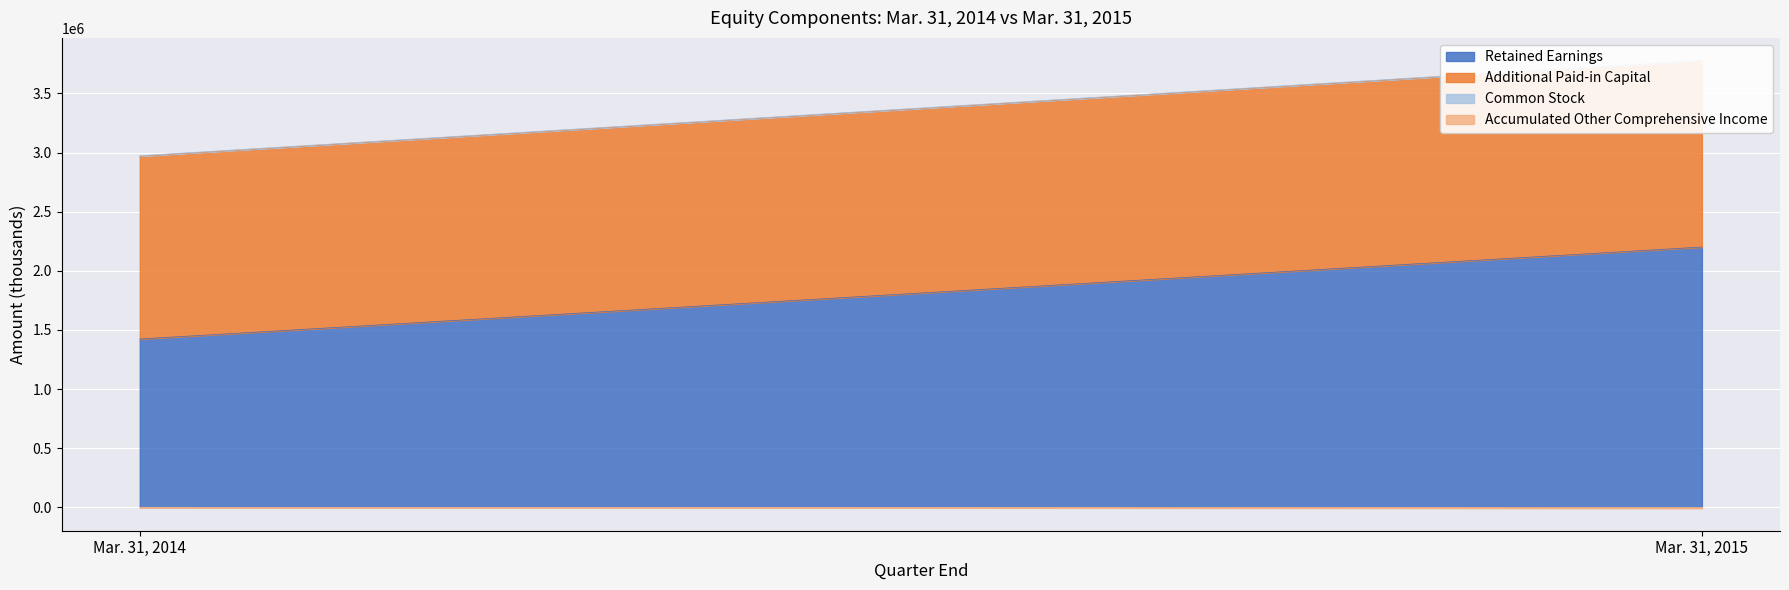

What is the approximate value of Common Stock at Mar. 31, 2015?

3500